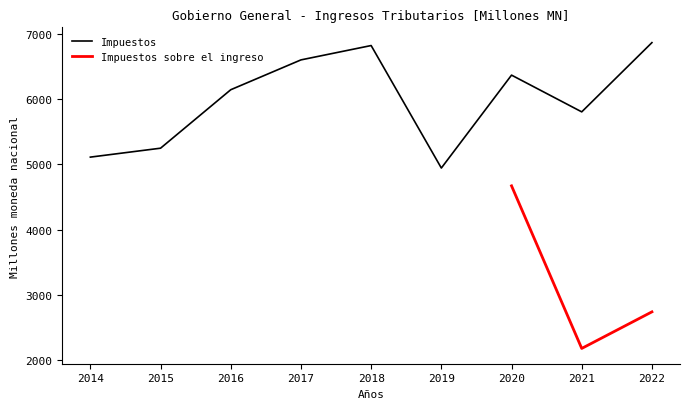

At which label is Impuestos closest to 5900?

2021